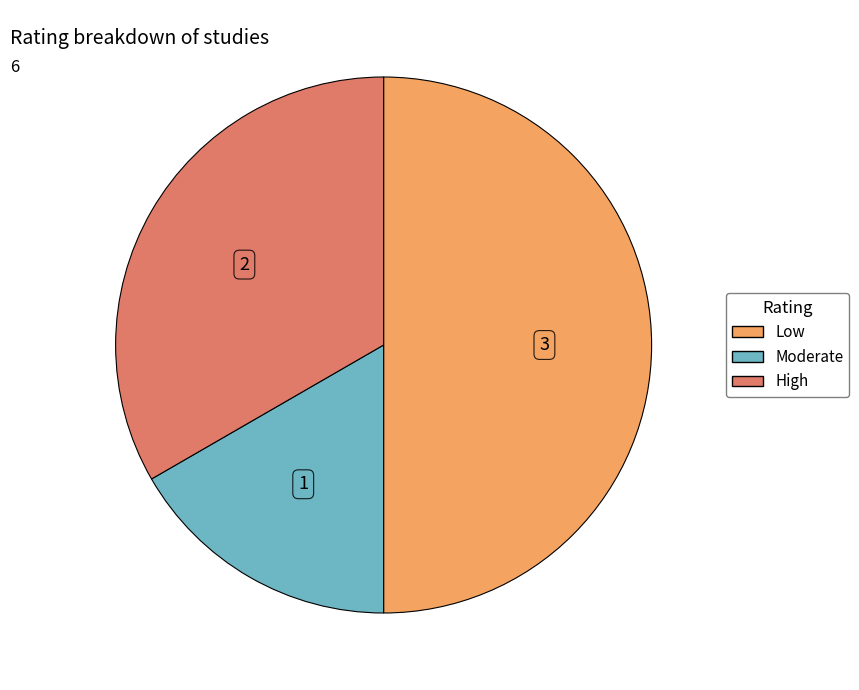

How many slices are in this pie chart?

3